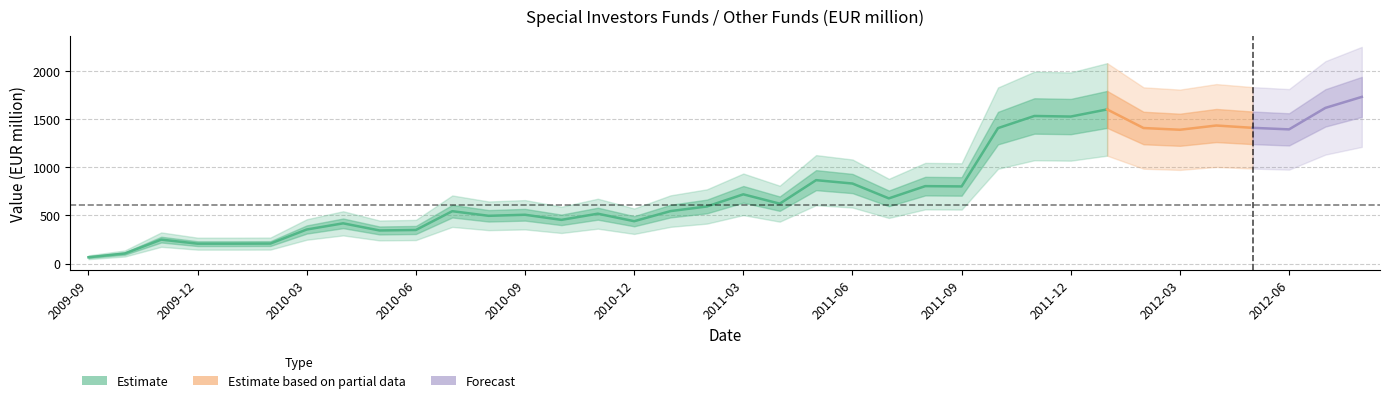

What is the change in value from 2010-06 to 2010-11?

+169